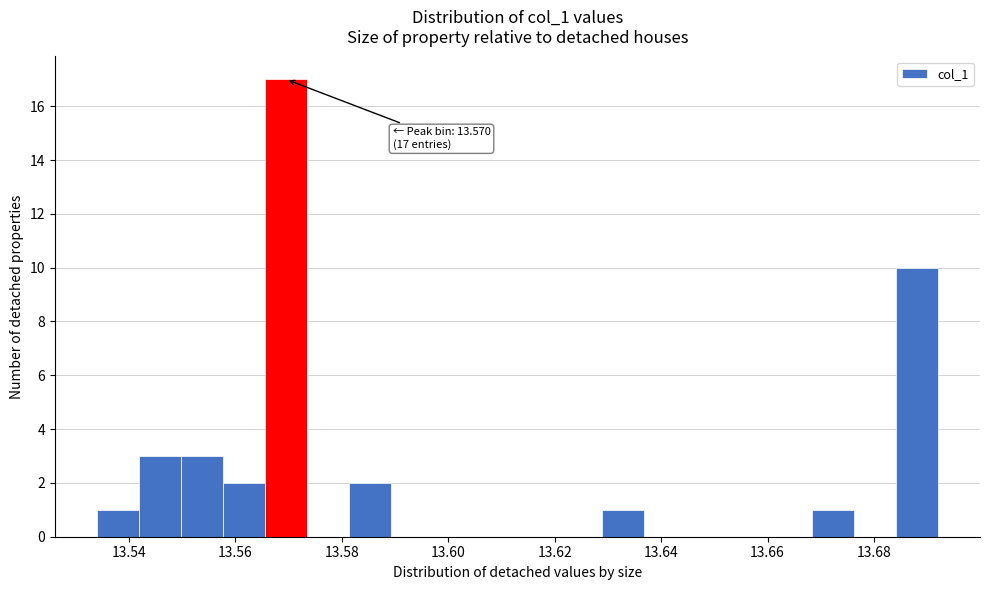

Around what value on the x-axis is the tallest bar? Give the approximate position of its centre, as read against the axis.

13.570